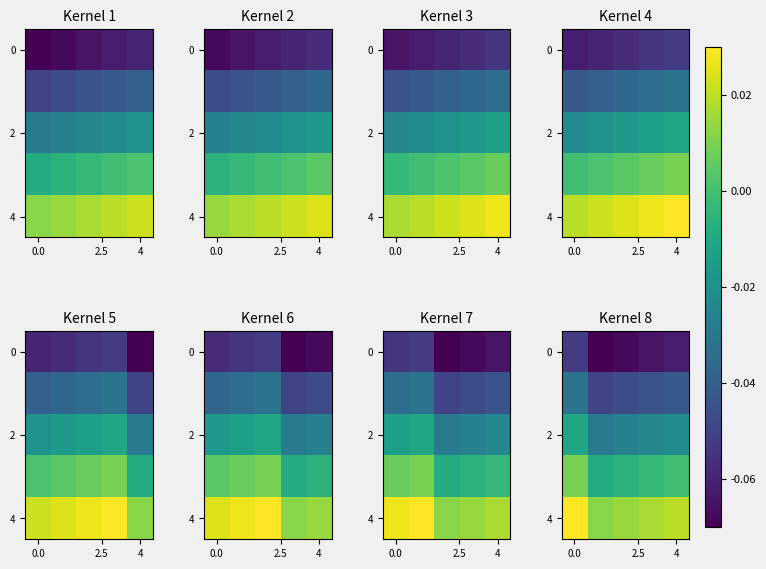

What is the difference between the highest and lowest values at 3?

0.1